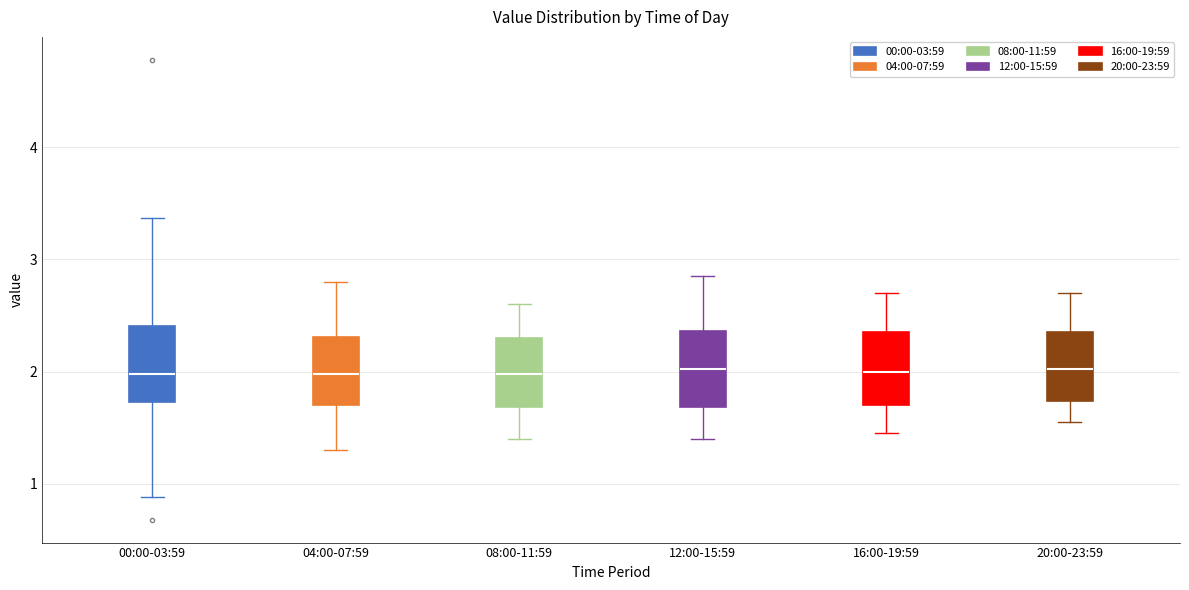

Where does the upper whisker of the box for 04:00-07:59 end on the y-axis? The values are not printed on the chart, so give them approximately, as read against the axis.

2.8